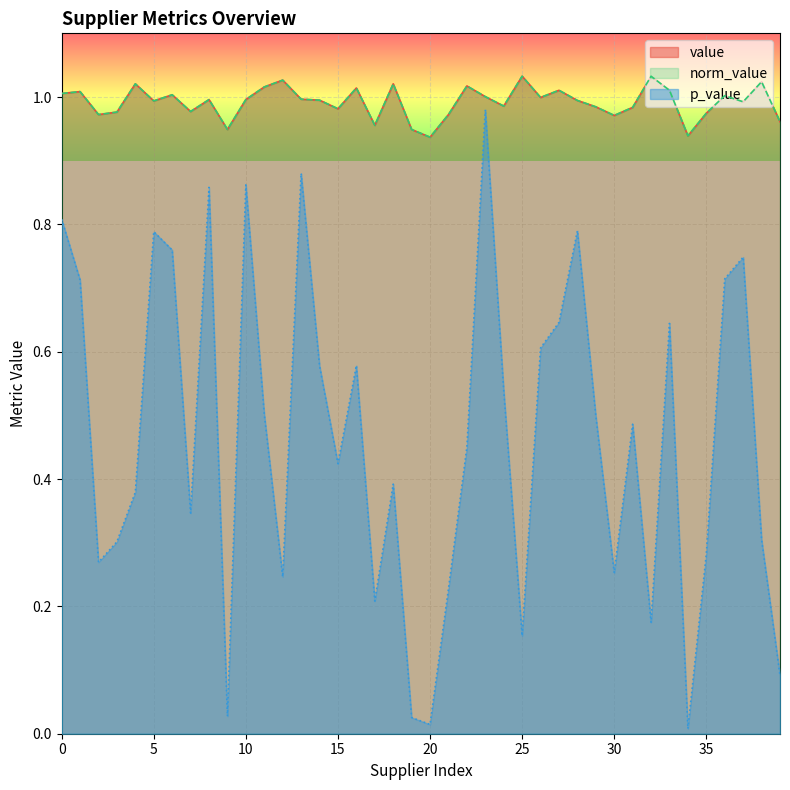

What is the greatest value displayed?

1.0